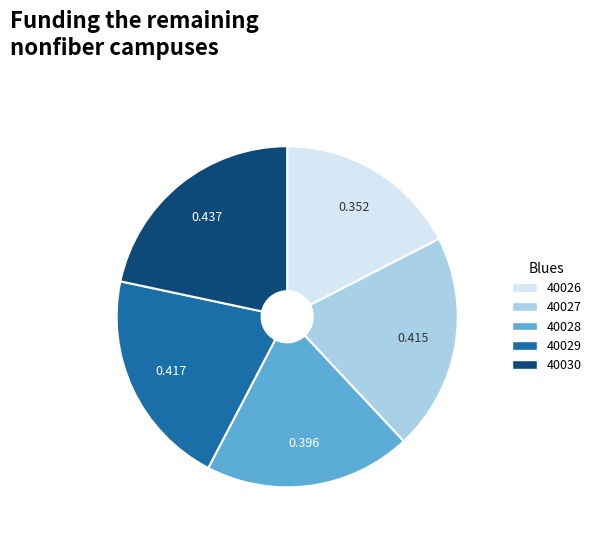

Is the sum of 40029 and 40028 greater than half?

No